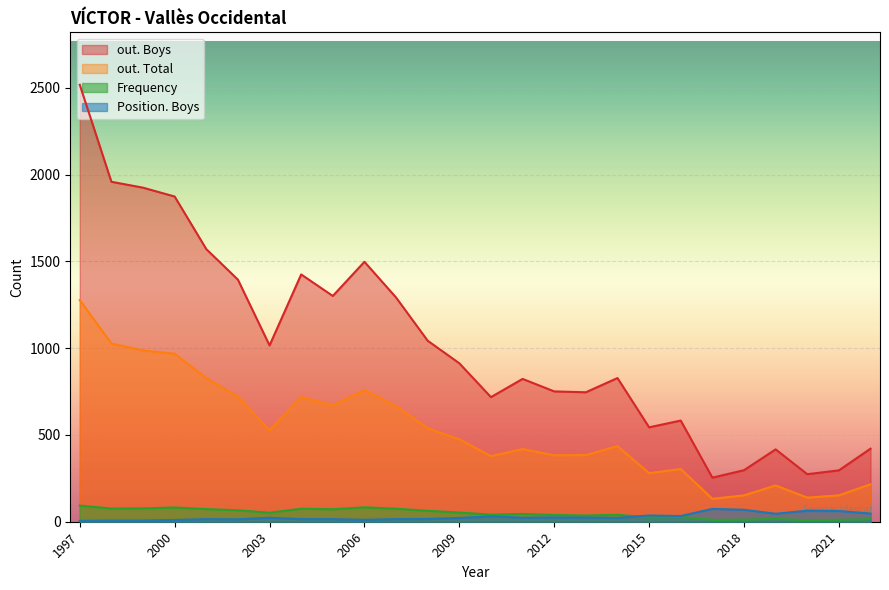

Is it true that Position. Boys equals 32 at 2019?

False